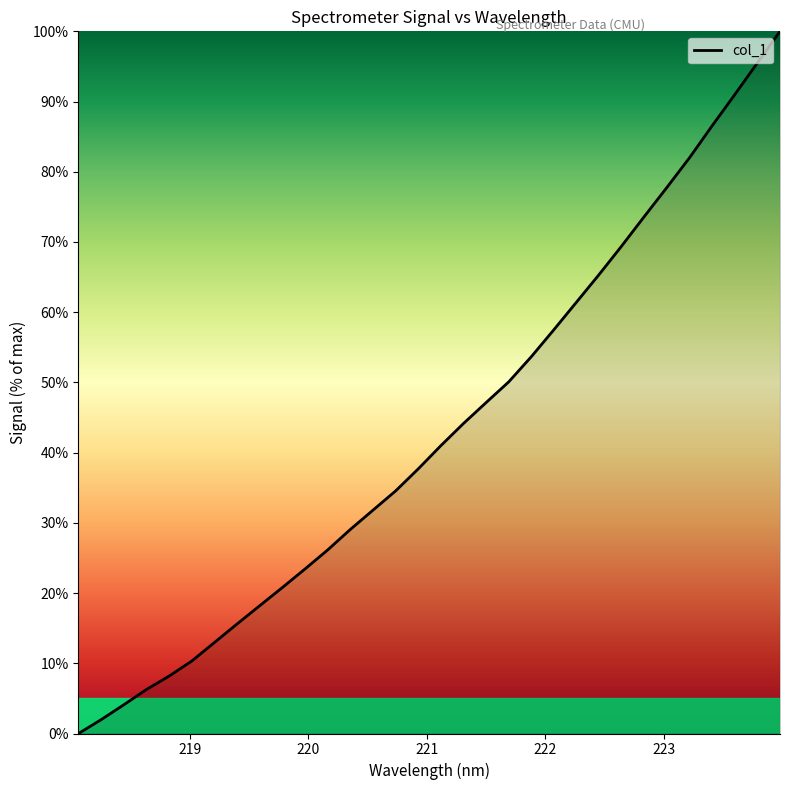

True or false: the data has more than 2 interior local peaks.

False